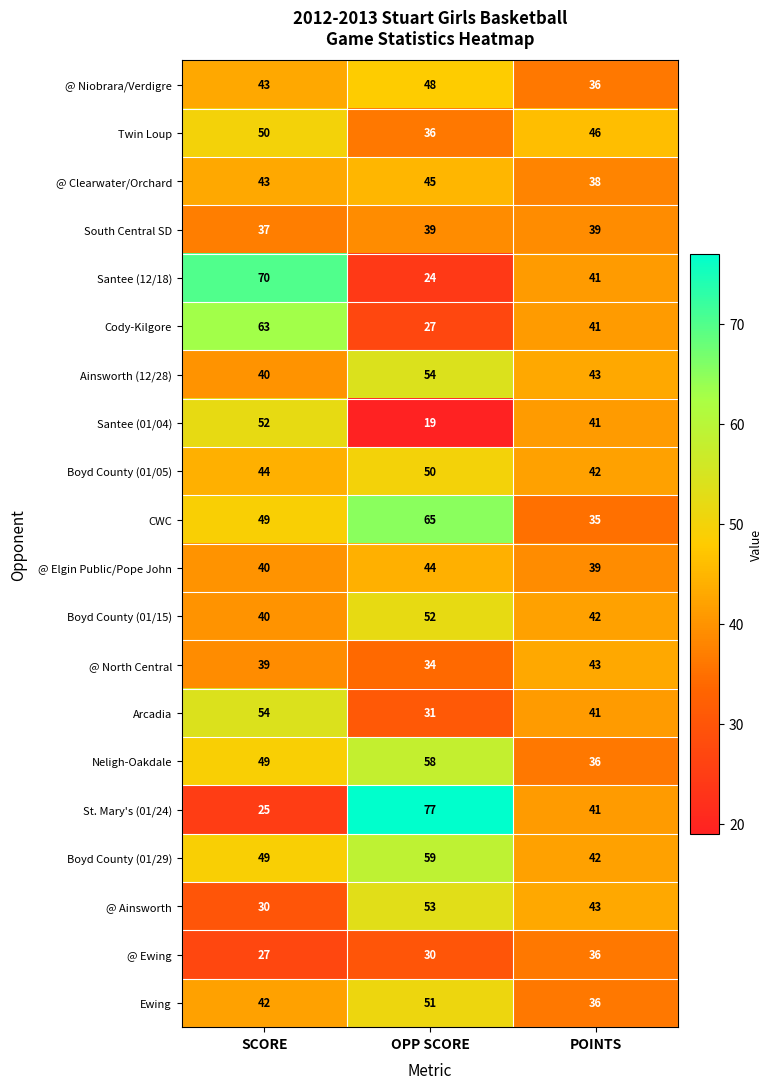

Is it true that Santee (12/18) equals 15 at SCORE?

False